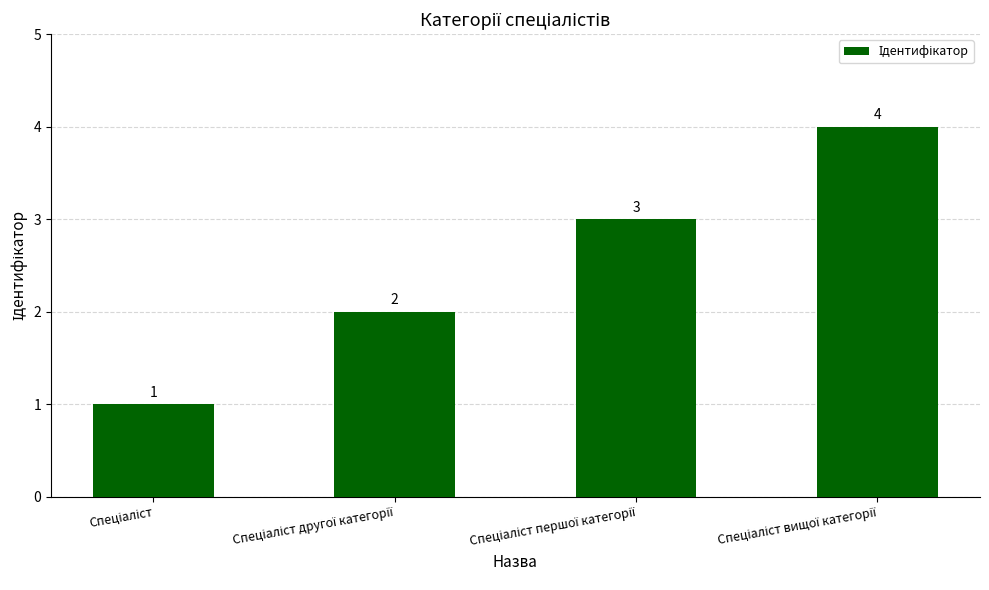

What is the sum of all values?

10